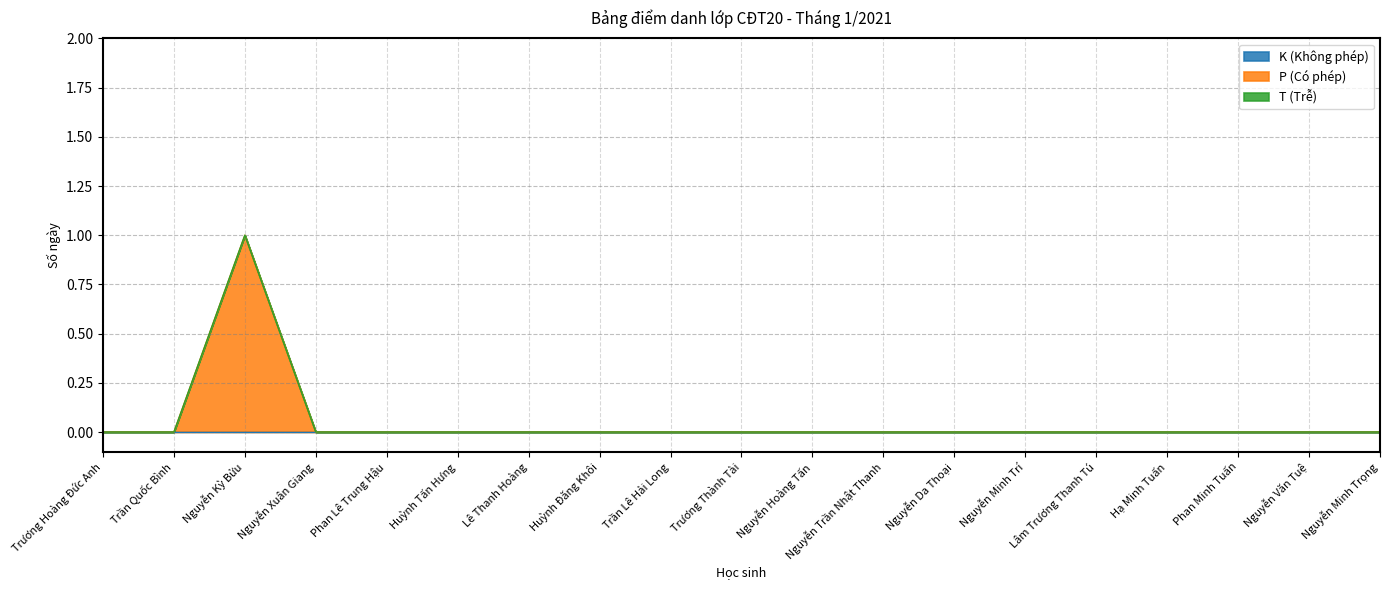

True or false: K (Không phép) and P (Có phép) cross at least once.

False